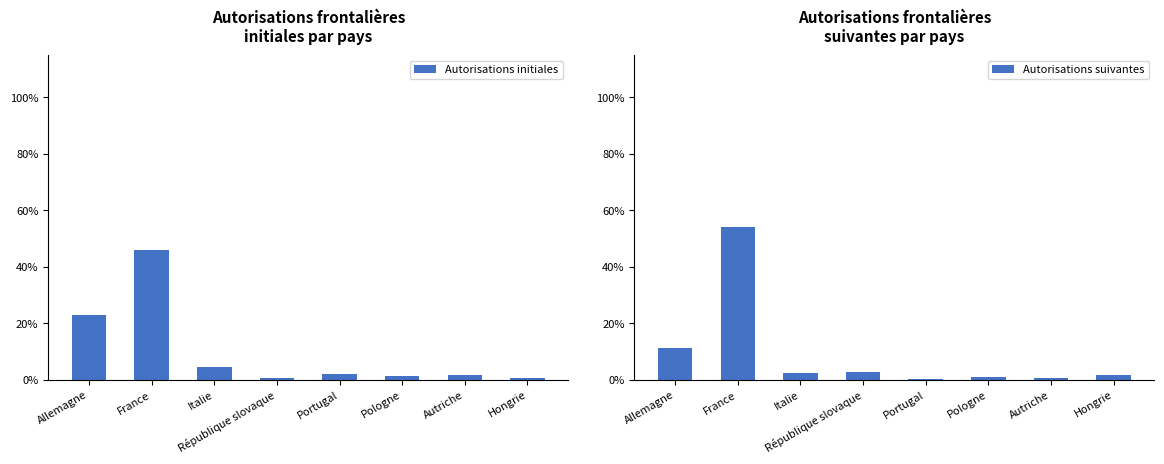

What is the difference between the highest and lowest values at Allemagne?

52